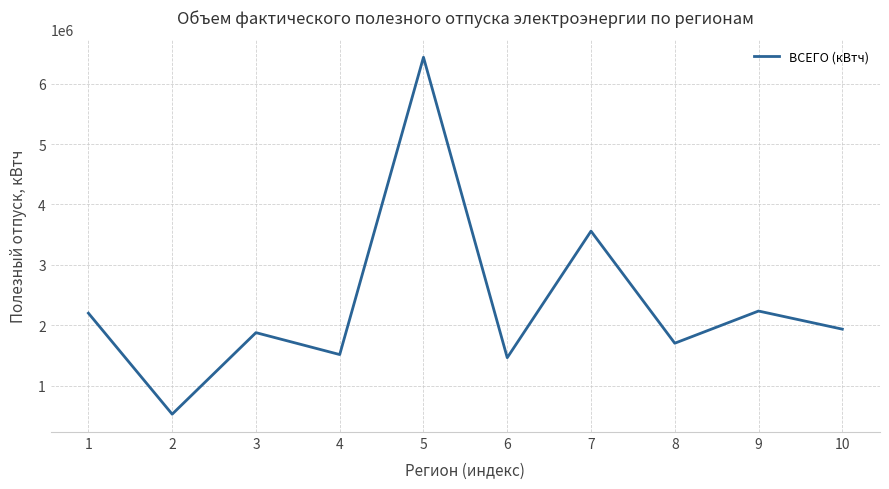

Is it true that the value at 9 is 570784.9?

False